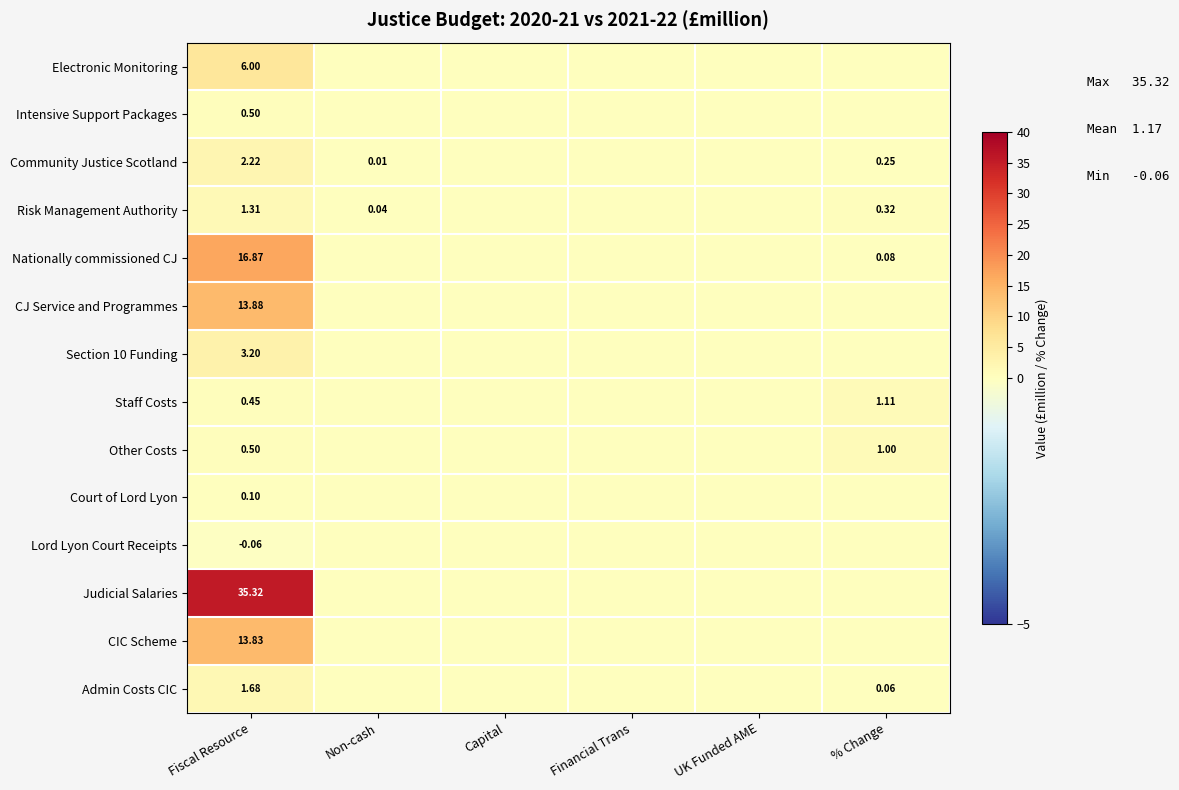

Which series has the largest range (max minus min)?

Judicial Salaries